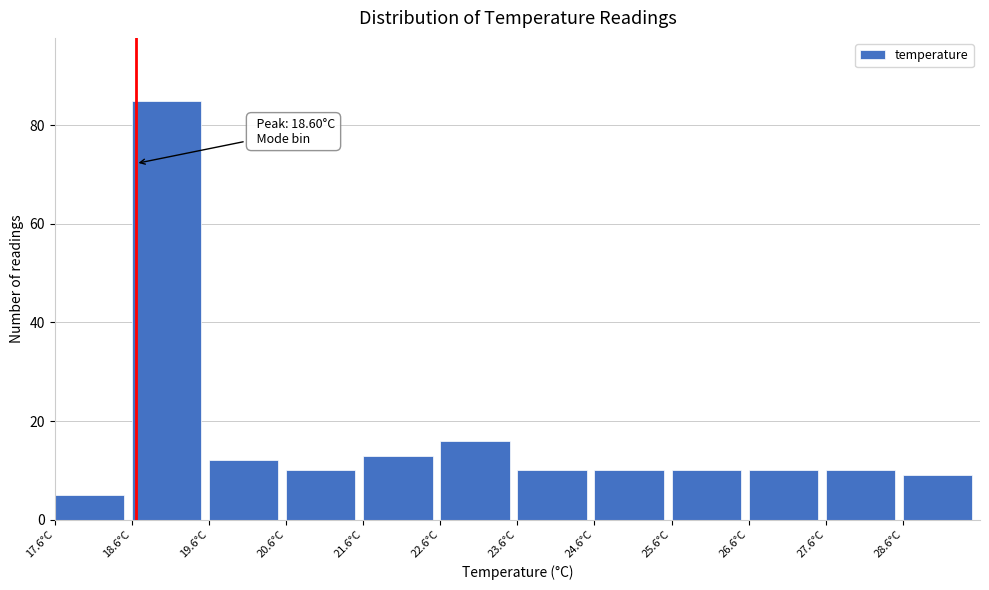

Over which range of the x-axis is the bar tallest?

18.55 to 19.55